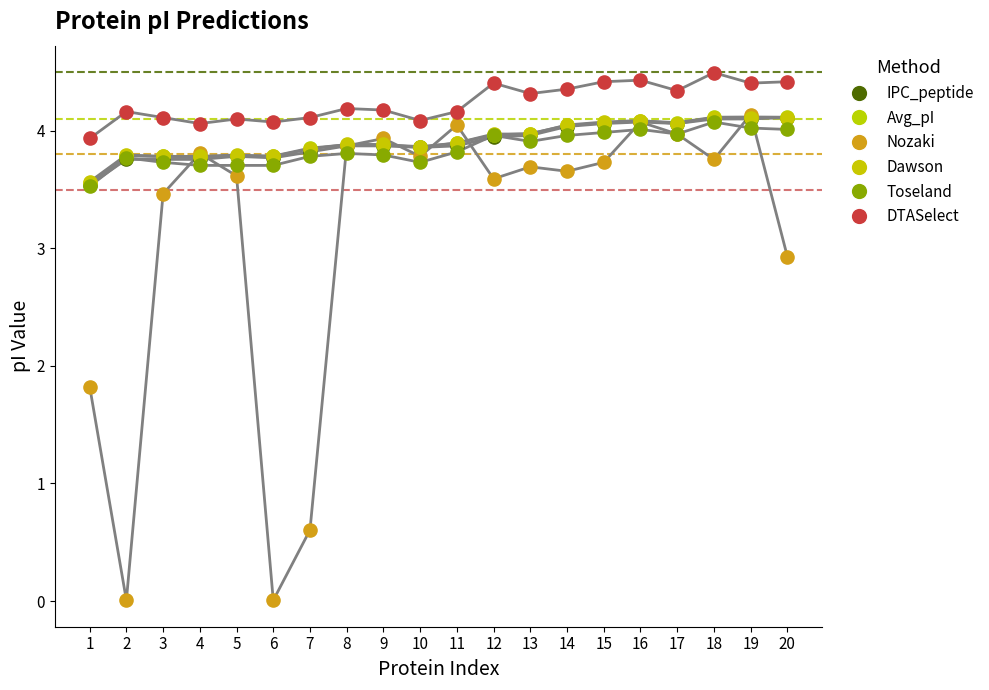

Which series reaches the maximum Y coordinate?

DTASelect